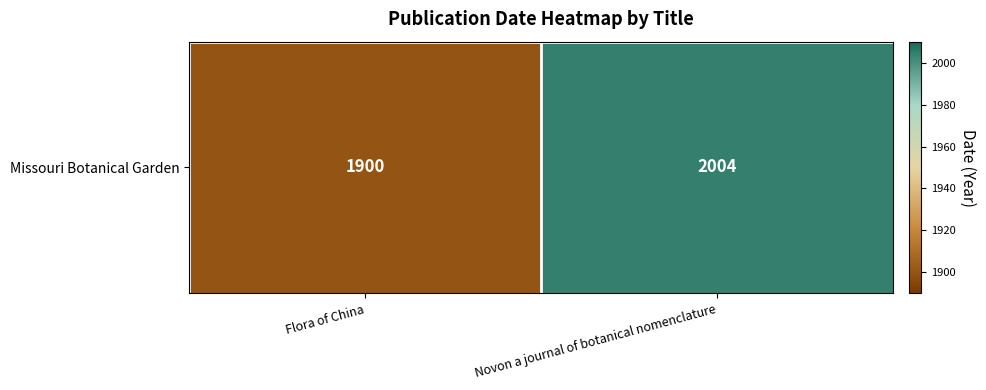

How many categories are shown in the chart?

2